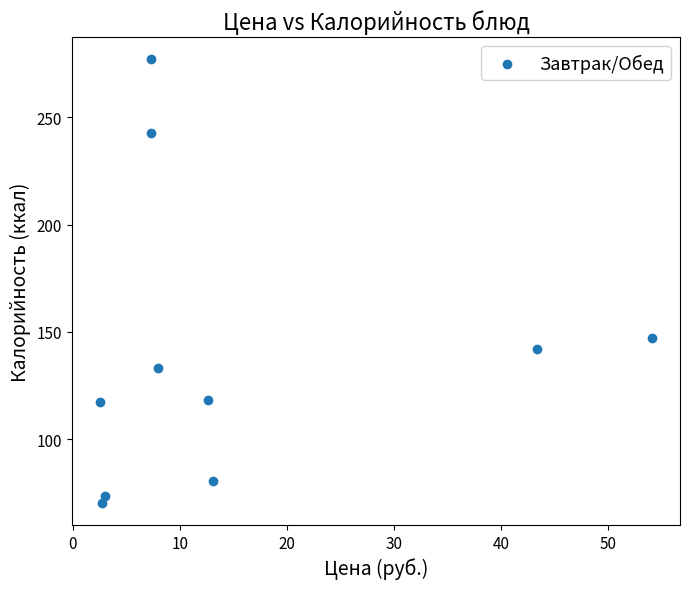

What Y value in the scatter plot is closest to 173?

147.3